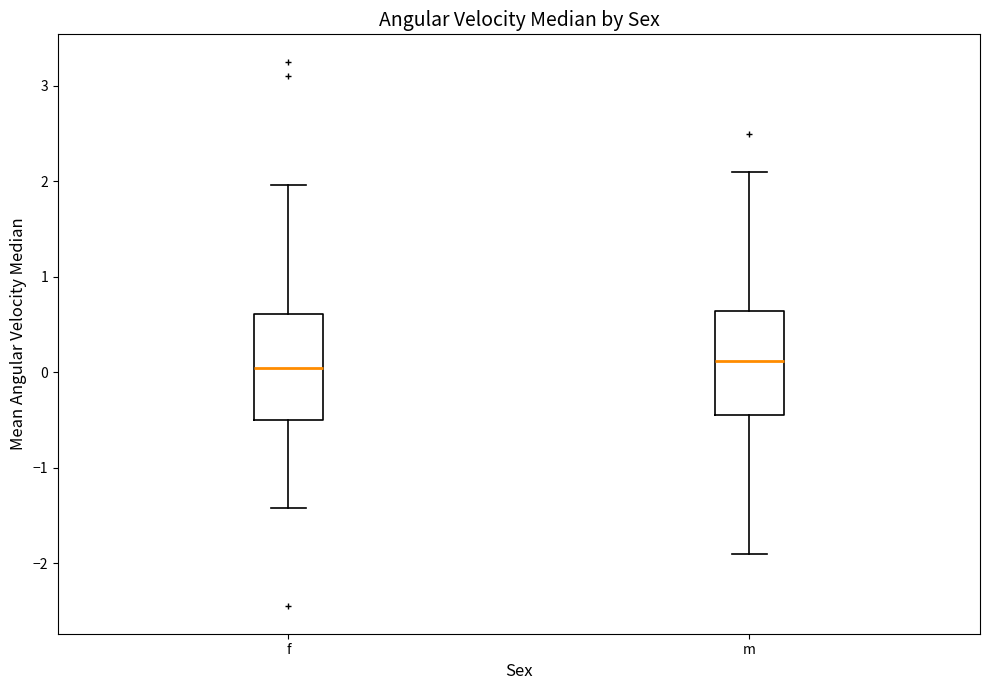

Reading left to right, read every box against the y-axis: the position of its median line, the range the box covers, and the ends of its whiskers. The values are not printed on the chart, so give them approximately, as read against the axis.

f: median 0.0, box -0.5 to 0.6, whiskers -1.4 to 2.0
m: median 0.1, box -0.4 to 0.6, whiskers -1.9 to 2.1